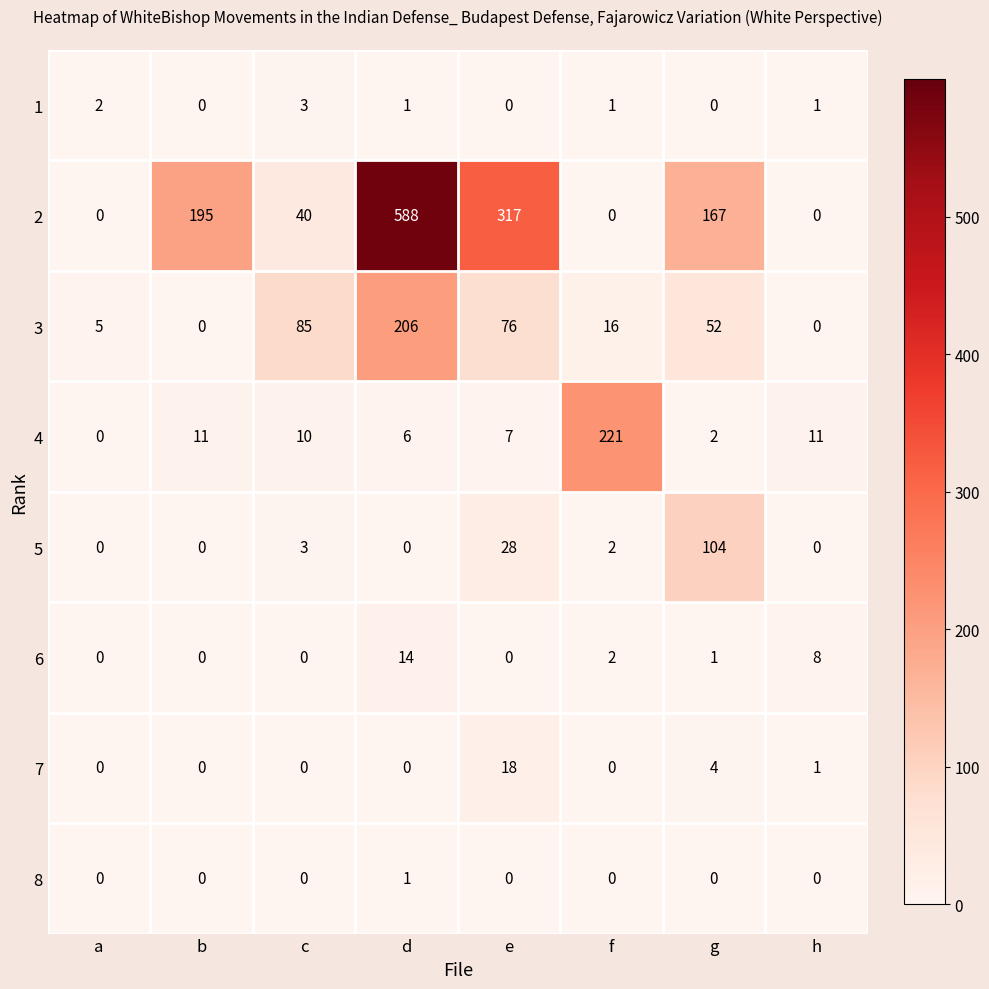

What is the spread (max minus min) of values at a?

5